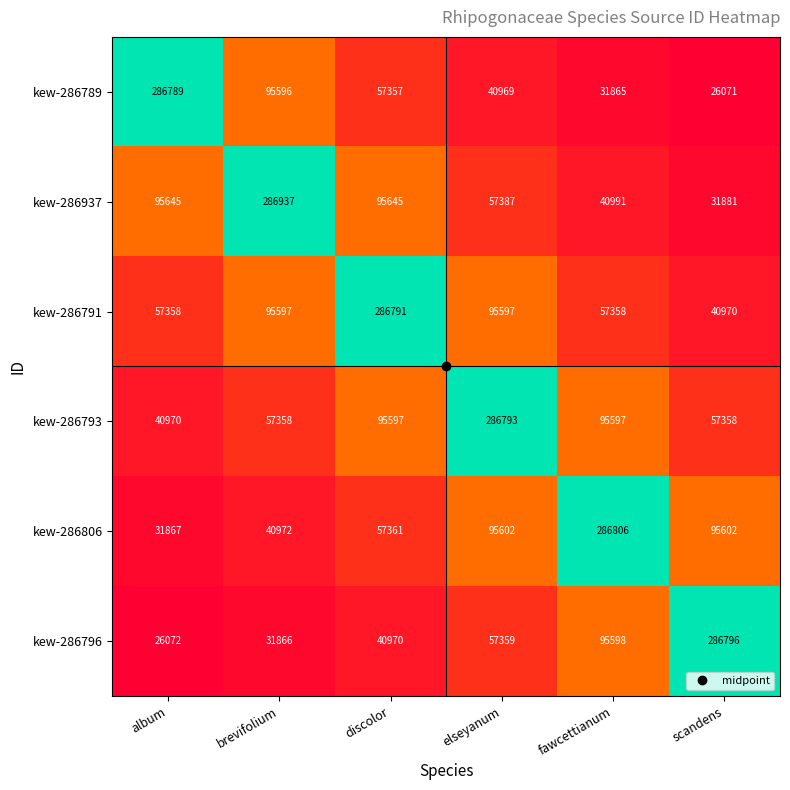

Is the value of kew-286796 at scandens greater than the value of kew-286793 at album?

Yes